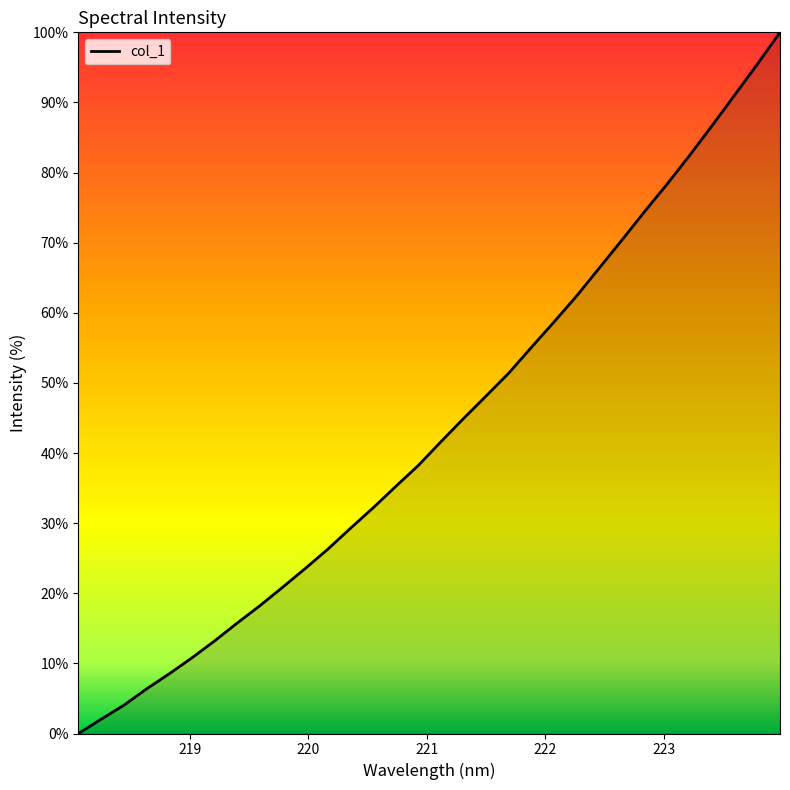

What is the maximum value shown in the chart?

100.0